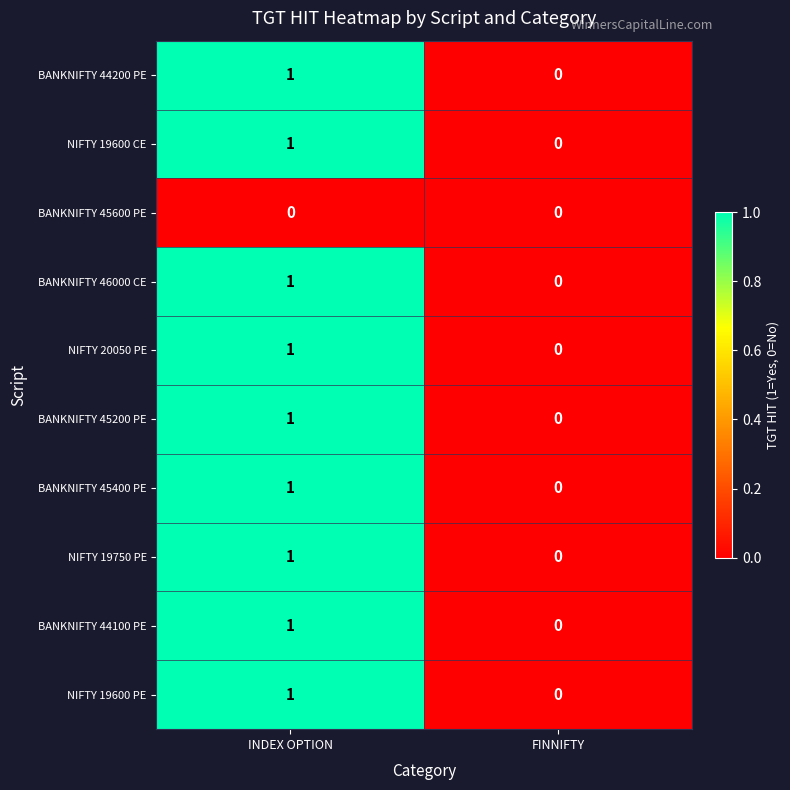

True or false: BANKNIFTY 45600 PE has a value of 0 at INDEX OPTION.

True